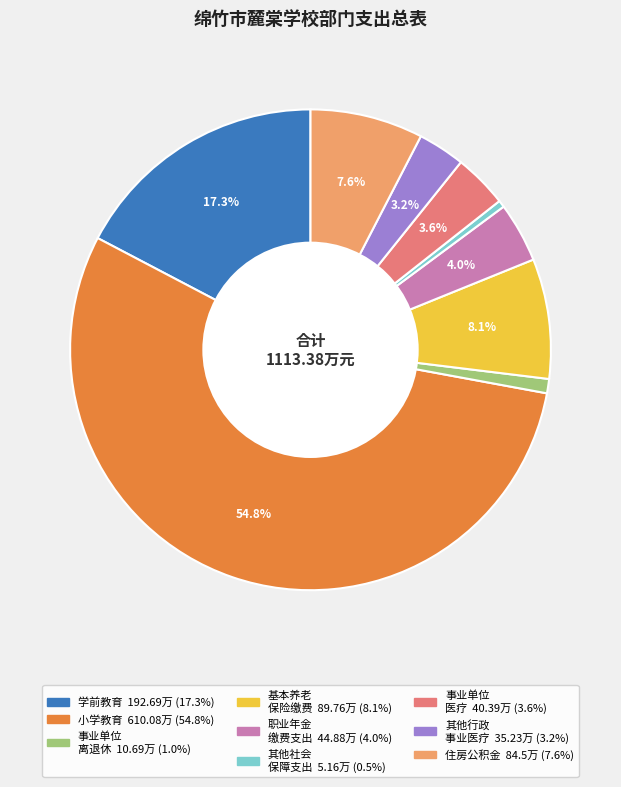

Does any single category account for the majority?

Yes